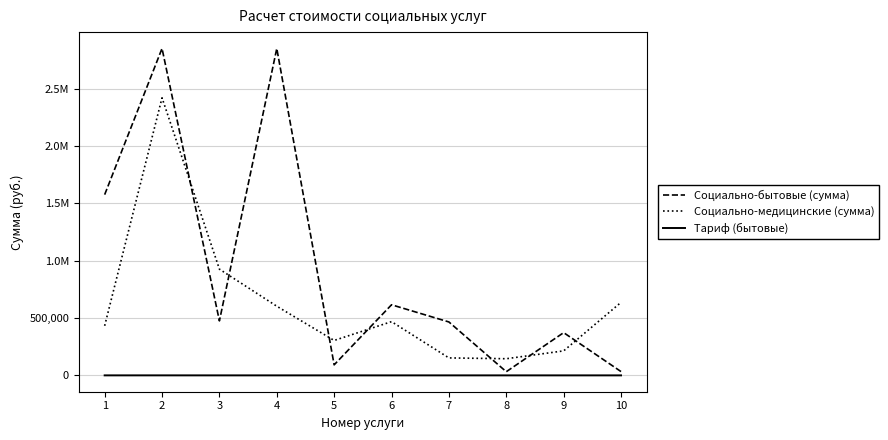

What is the lowest value of the Тариф (бытовые) series?

12.3